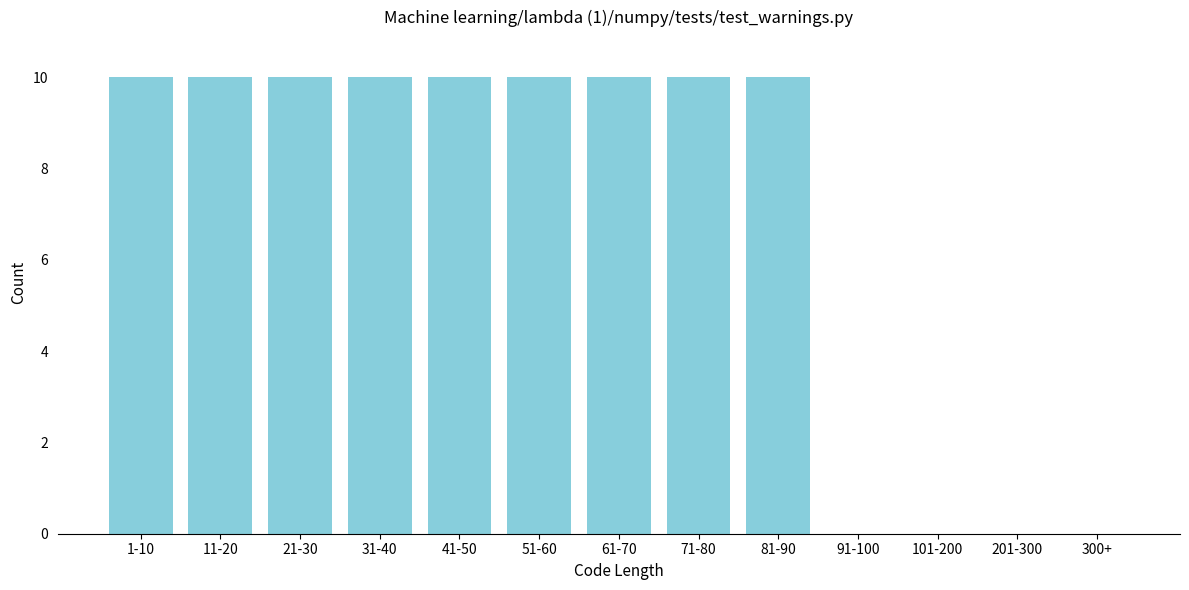

Reading right to left, transcribe all the data shown in this chart.

300+=0	201-300=0	101-200=0	91-100=0	81-90=10	71-80=10	61-70=10	51-60=10	41-50=10	31-40=10	21-30=10	11-20=10	1-10=10